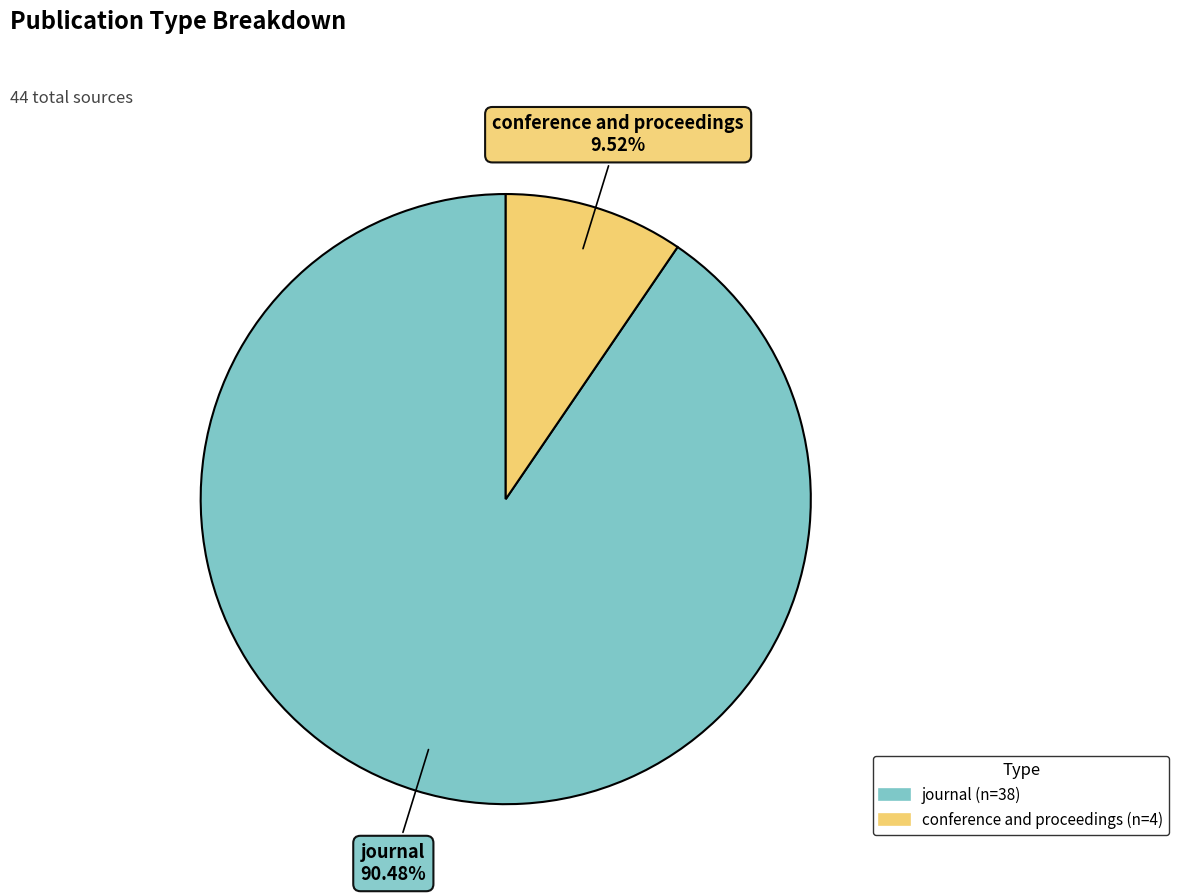

Which slice is the smallest?

conference and proceedings